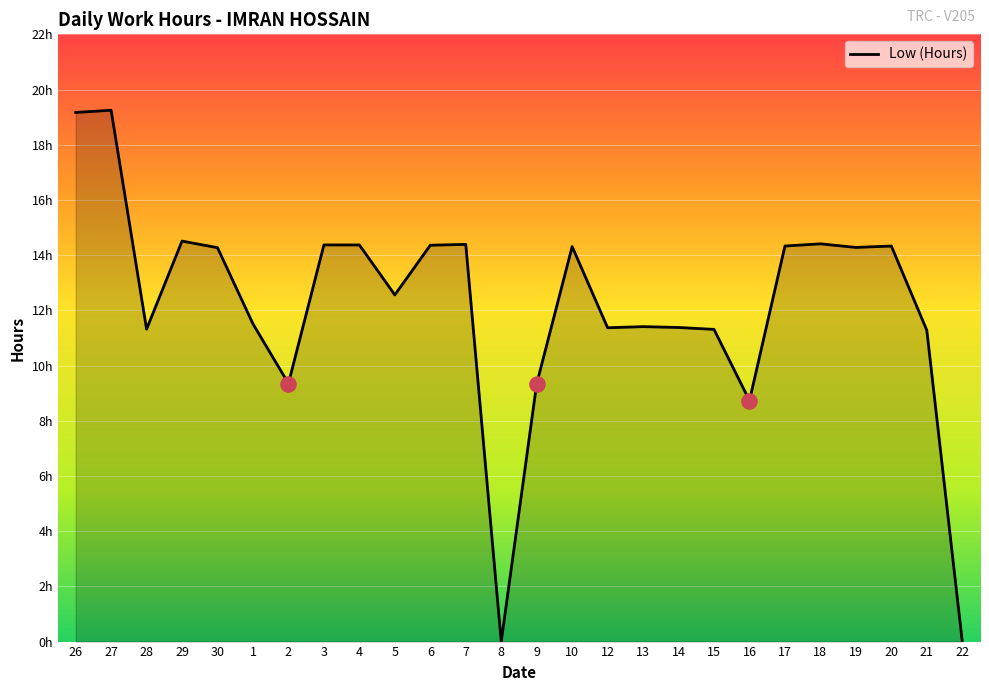

What is the change in value from 26 to 8?

-19.2